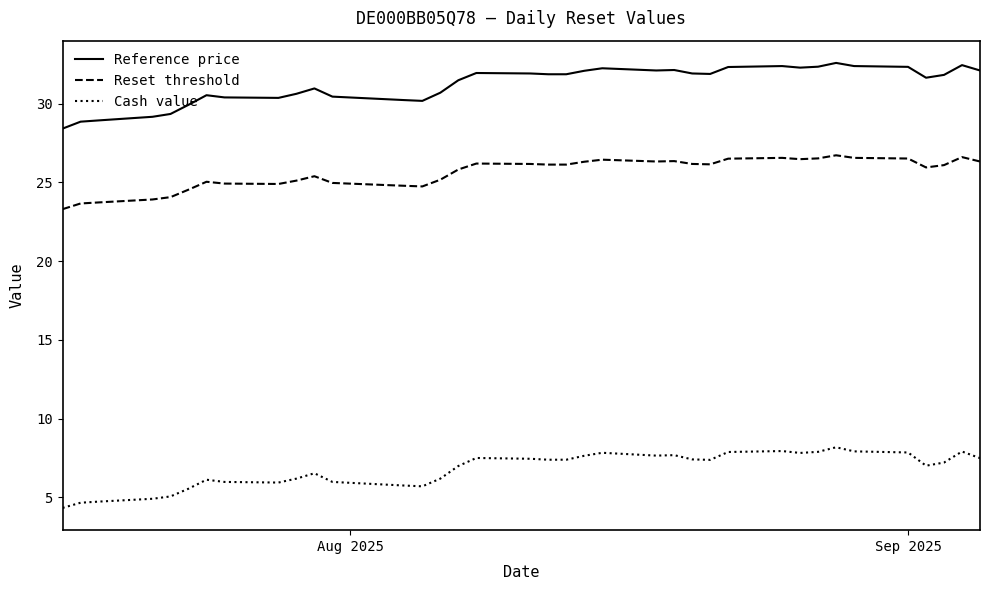

Rank the series by their maximum value, from highest to lowest.

Reference price, Reset threshold, Cash value